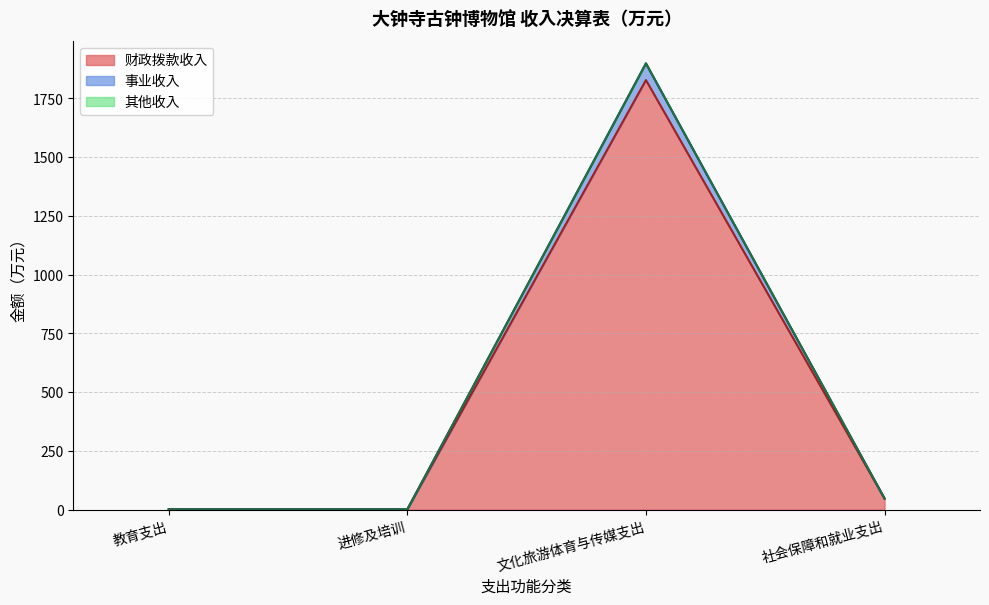

Reading right to left, what are all the values shown in this chart?

财政拨款收入: 47.4	1827.8	1.3	1.3
事业收入: 47.4	1899.0	1.3	1.3
其他收入: 47.4	1898.4	1.3	1.3